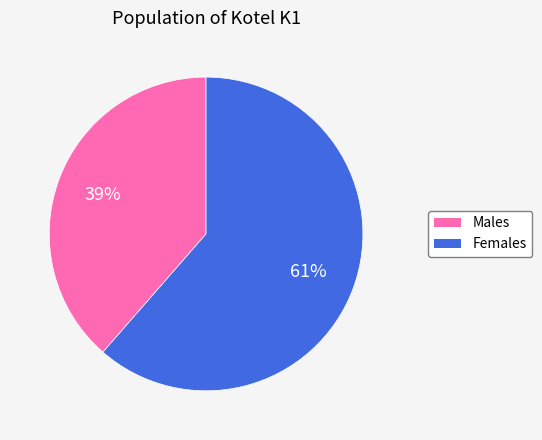

How many slices are in this pie chart?

2